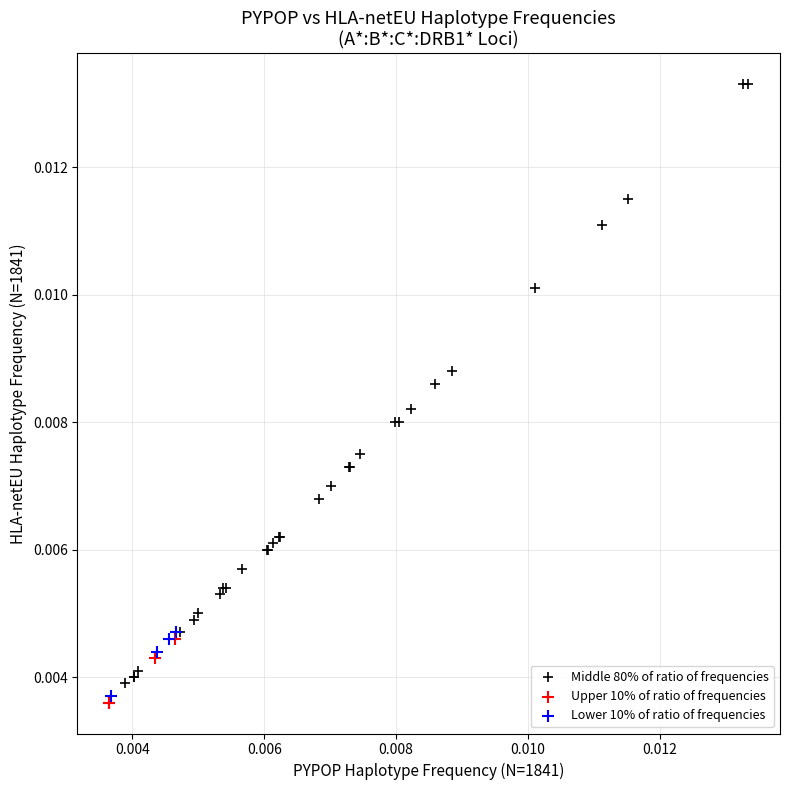

Which series contains the lowest Y value?

Upper 10% of ratio of frequencies